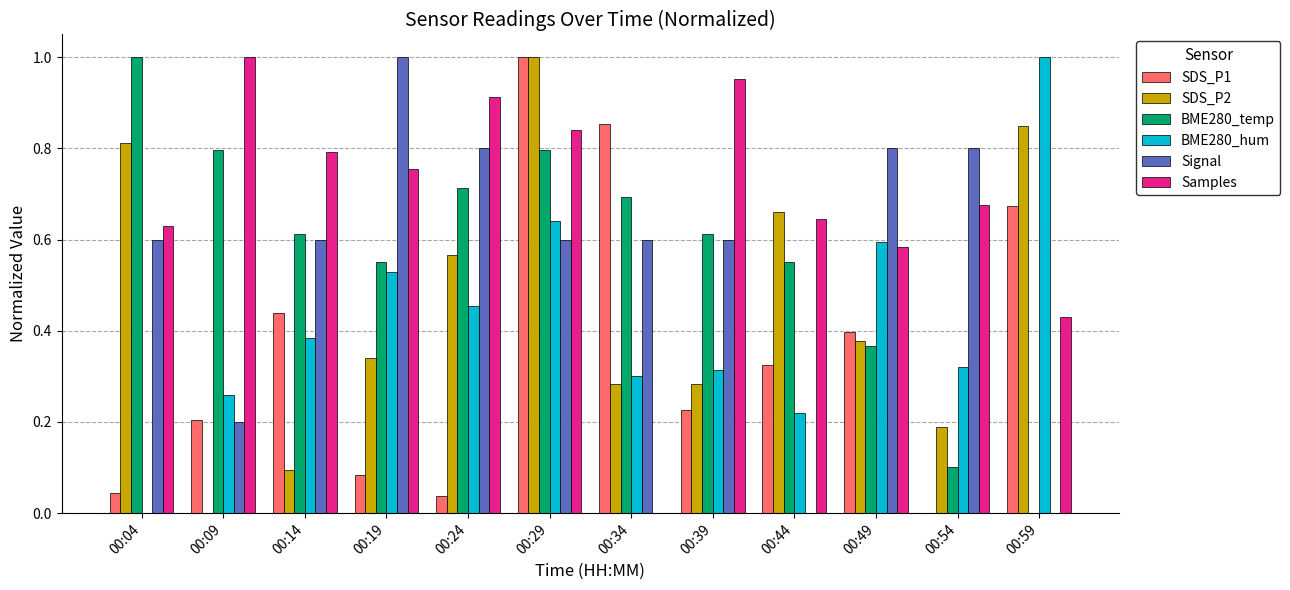

At which category is the sum across all series the highest?

00:29